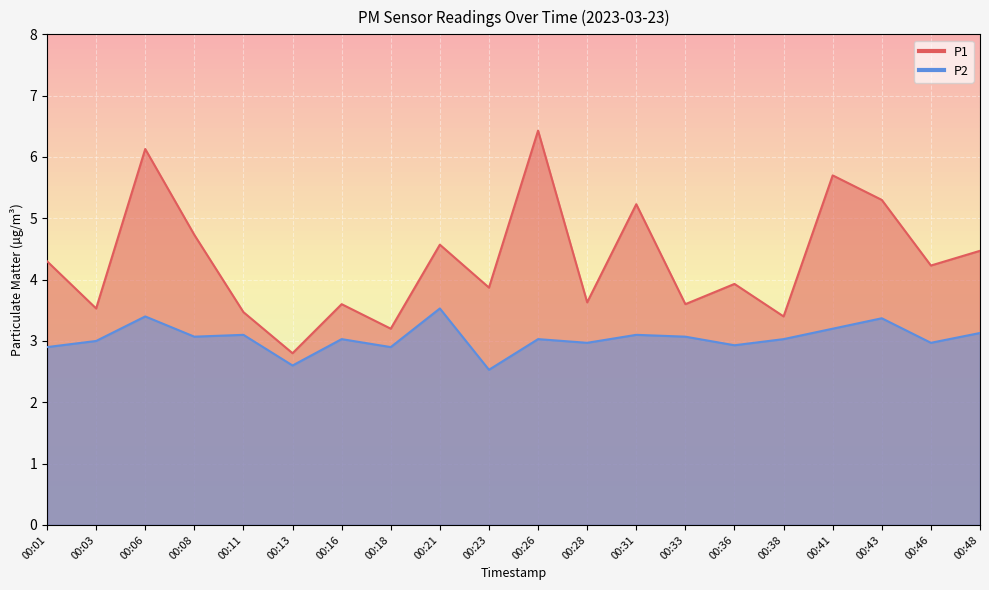

What are all the series names shown in the legend?

P1, P2